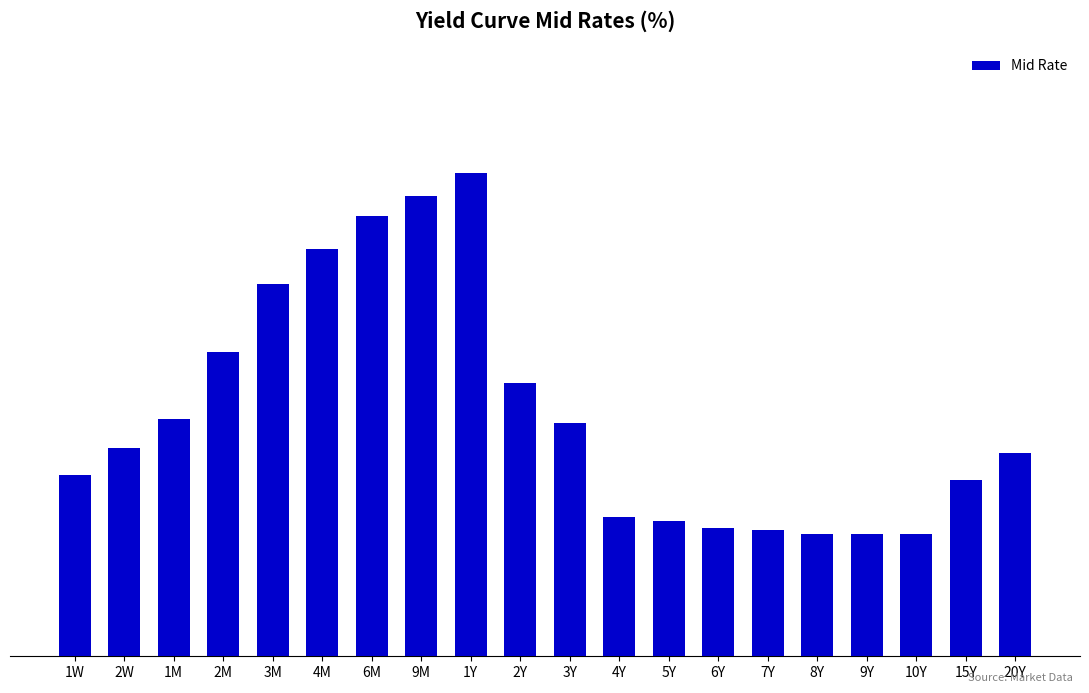

The chart shows a value of 13.0 at 5Y. True or false?

True